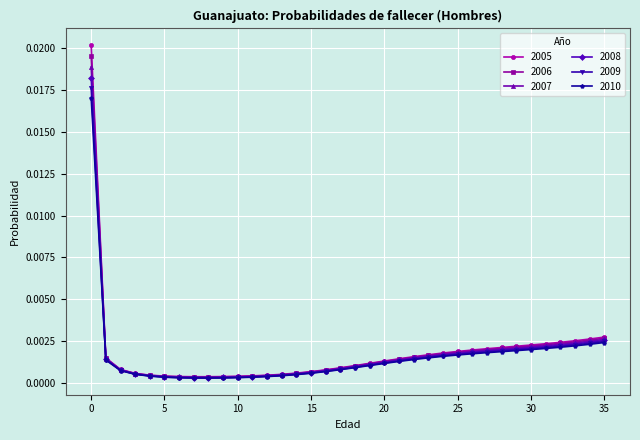

Which series has the largest range (max minus min)?

2005